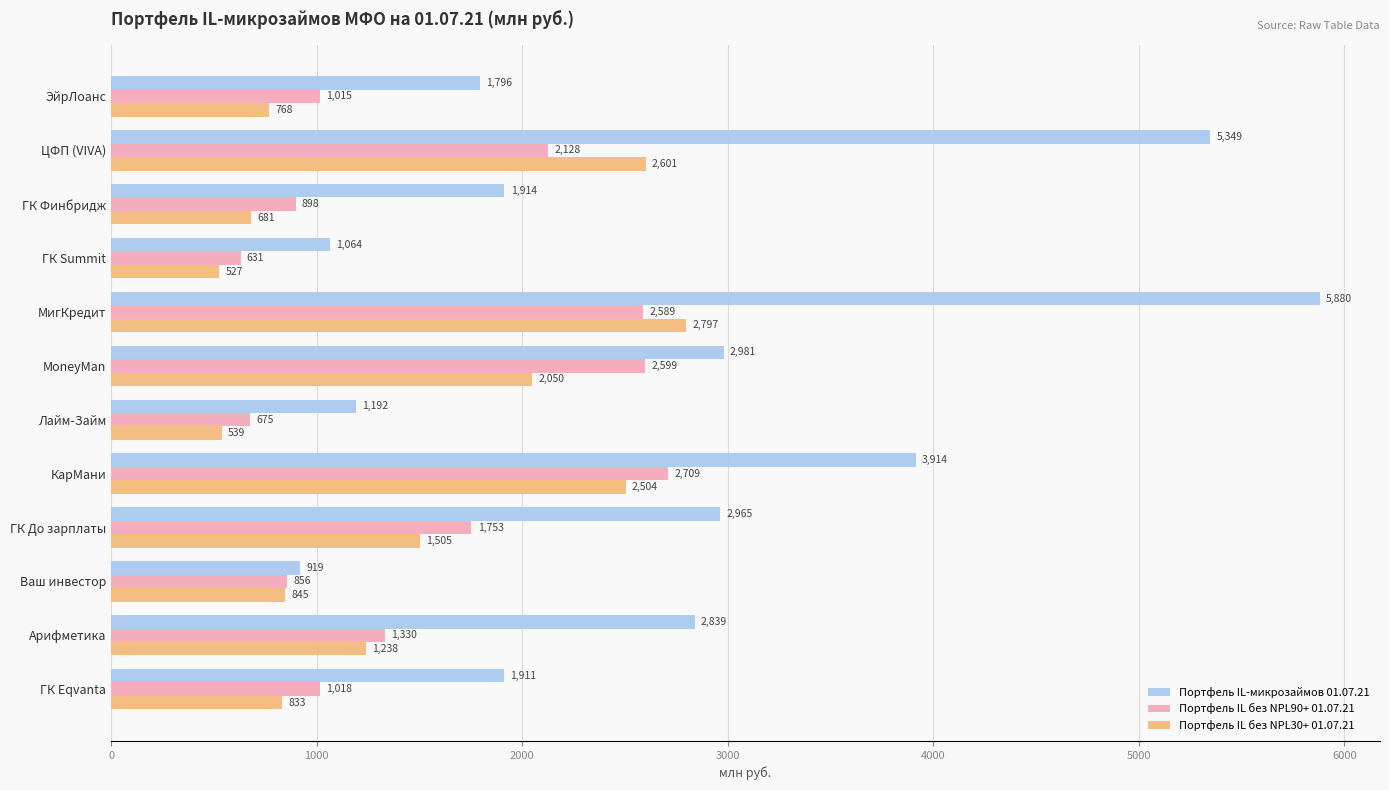

List the series in order of their peak value, highest first.

Портфель IL-микрозаймов 01.07.21, Портфель IL без NPL30+ 01.07.21, Портфель IL без NPL90+ 01.07.21